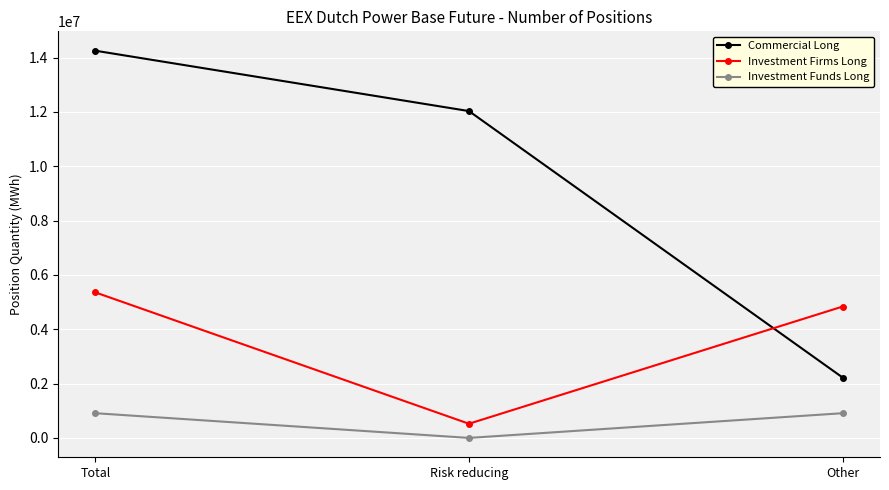

Which series has the widest spread of values?

Commercial Long